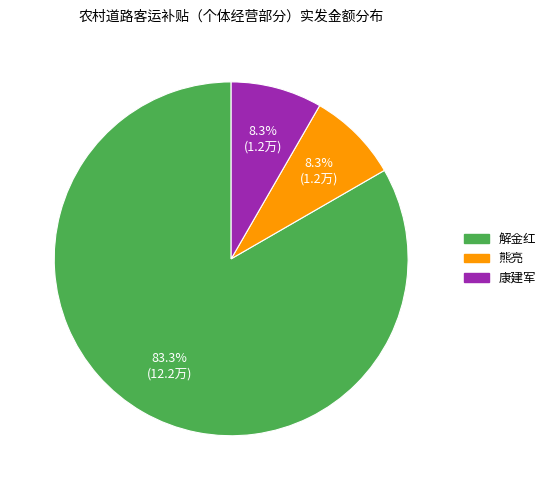

To the nearest percent, what is the combined percentage of 熊亮 and 解金红?

92%